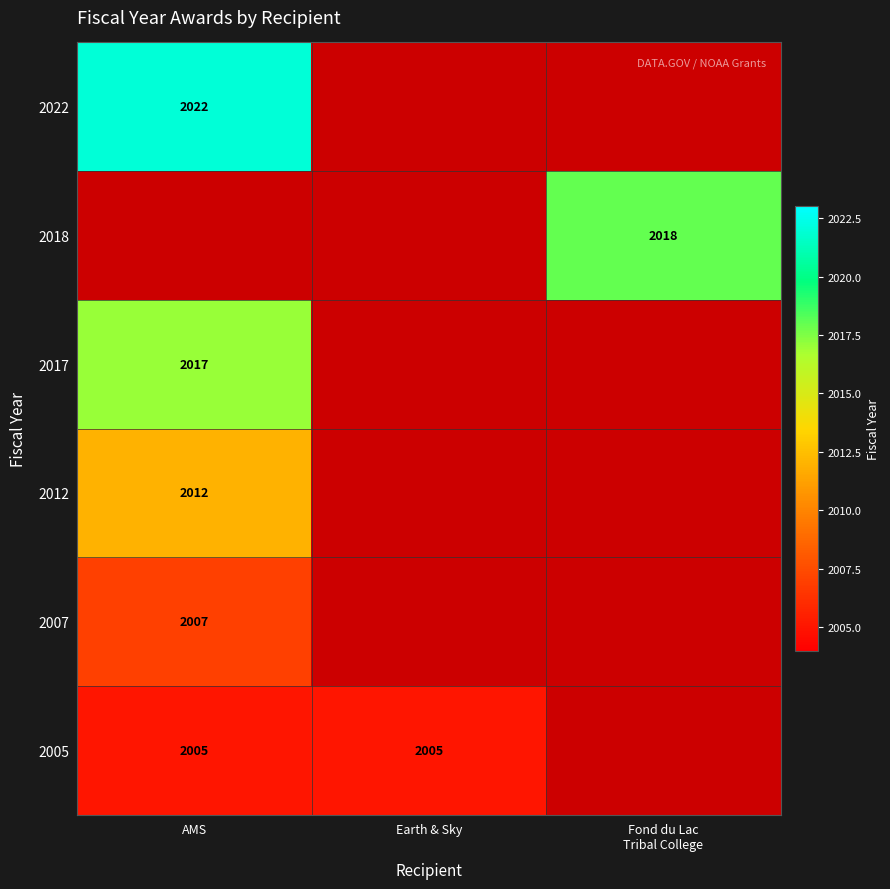

The 2005 series shows 2005 at Earth & Sky. True or false?

True